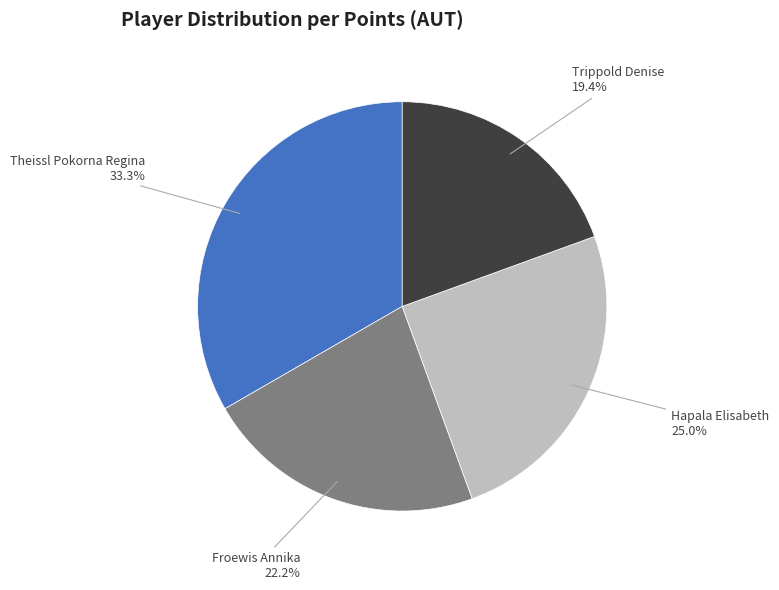

To the nearest percent, what is the average slice percentage?

25%